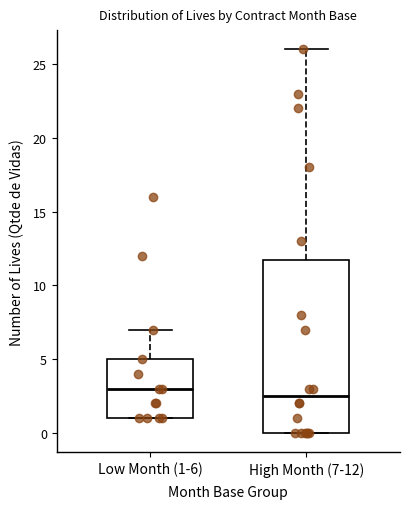

Which box's median line is the lowest?

High Month (7-12)